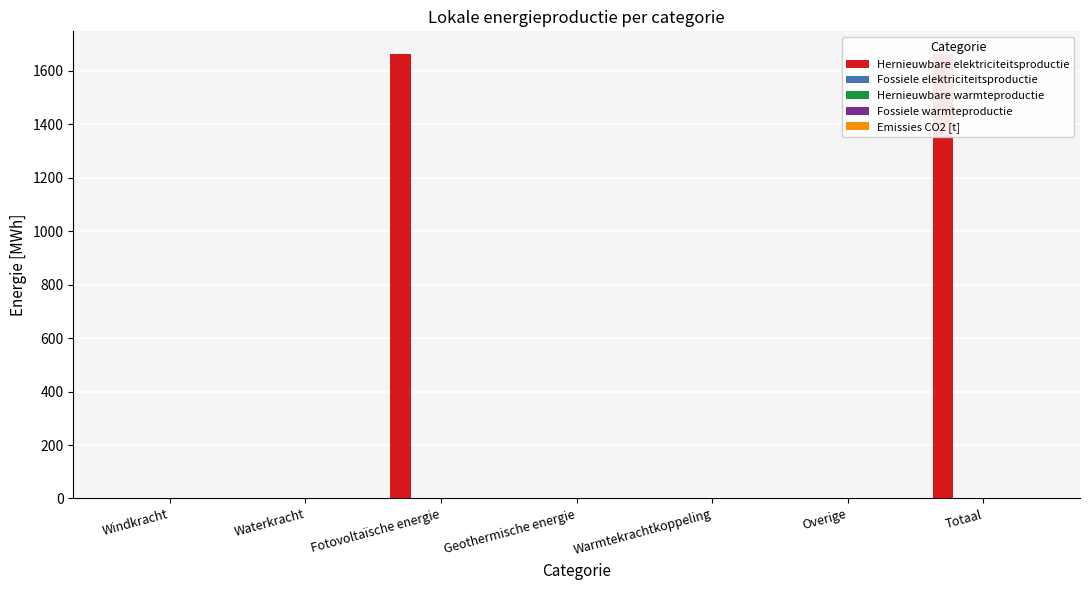

Reading right to left, extract all data points from this chart.

Hernieuwbare elektriciteitsproductie: Totaal=1665.2	Overige=0.0	Warmtekrachtkoppeling=0.0	Geothermische energie=0.0	Fotovoltaïsche energie=1665.2	Waterkracht=0.0	Windkracht=0.0
Fossiele elektriciteitsproductie: Totaal=0.0	Overige=0.0	Warmtekrachtkoppeling=0.0	Geothermische energie=0.0	Fotovoltaïsche energie=0.0	Waterkracht=0.0	Windkracht=0.0
Hernieuwbare warmteproductie: Totaal=0.0	Overige=0.0	Warmtekrachtkoppeling=0.0	Geothermische energie=0.0	Fotovoltaïsche energie=0.0	Waterkracht=0.0	Windkracht=0.0
Fossiele warmteproductie: Totaal=0.0	Overige=0.0	Warmtekrachtkoppeling=0.0	Geothermische energie=0.0	Fotovoltaïsche energie=0.0	Waterkracht=0.0	Windkracht=0.0
Emissies CO2 [t]: Totaal=0.0	Overige=0.0	Warmtekrachtkoppeling=0.0	Geothermische energie=0.0	Fotovoltaïsche energie=0.0	Waterkracht=0.0	Windkracht=0.0